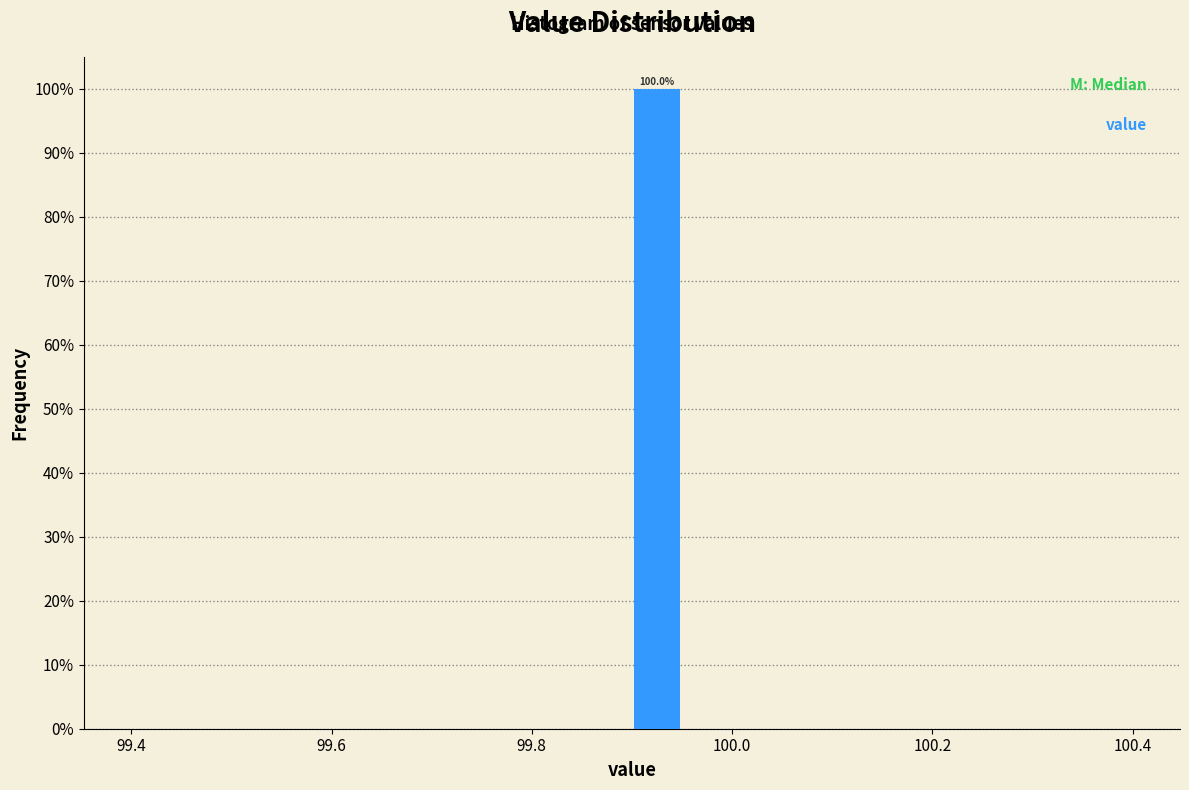

Around what value on the x-axis is the tallest bar? Give the approximate position of its centre, as read against the axis.

99.92